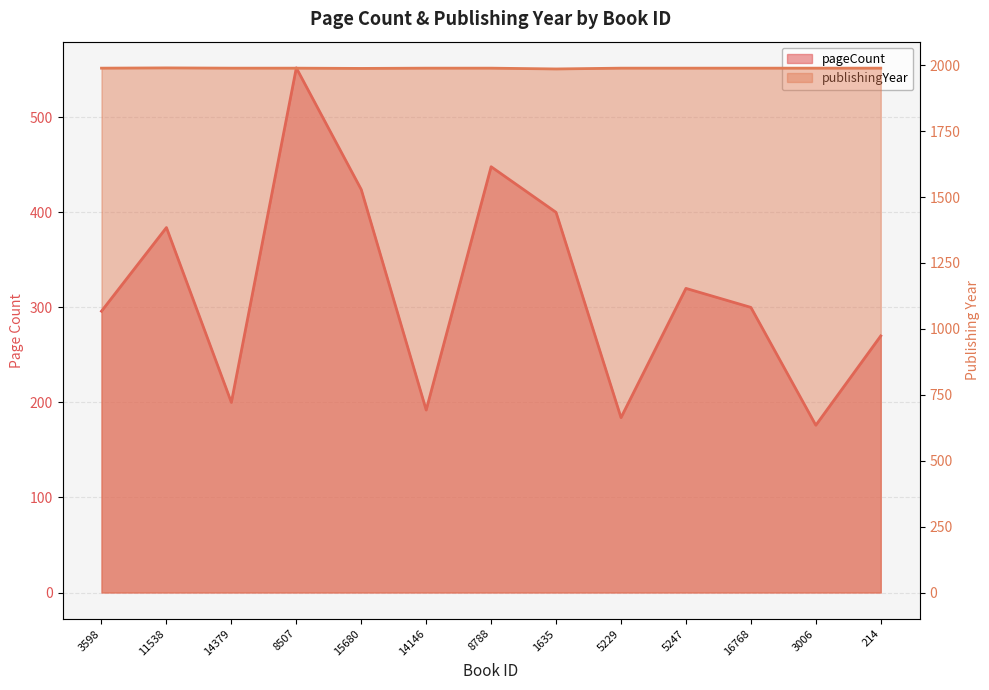

How many data points does each series have?

13